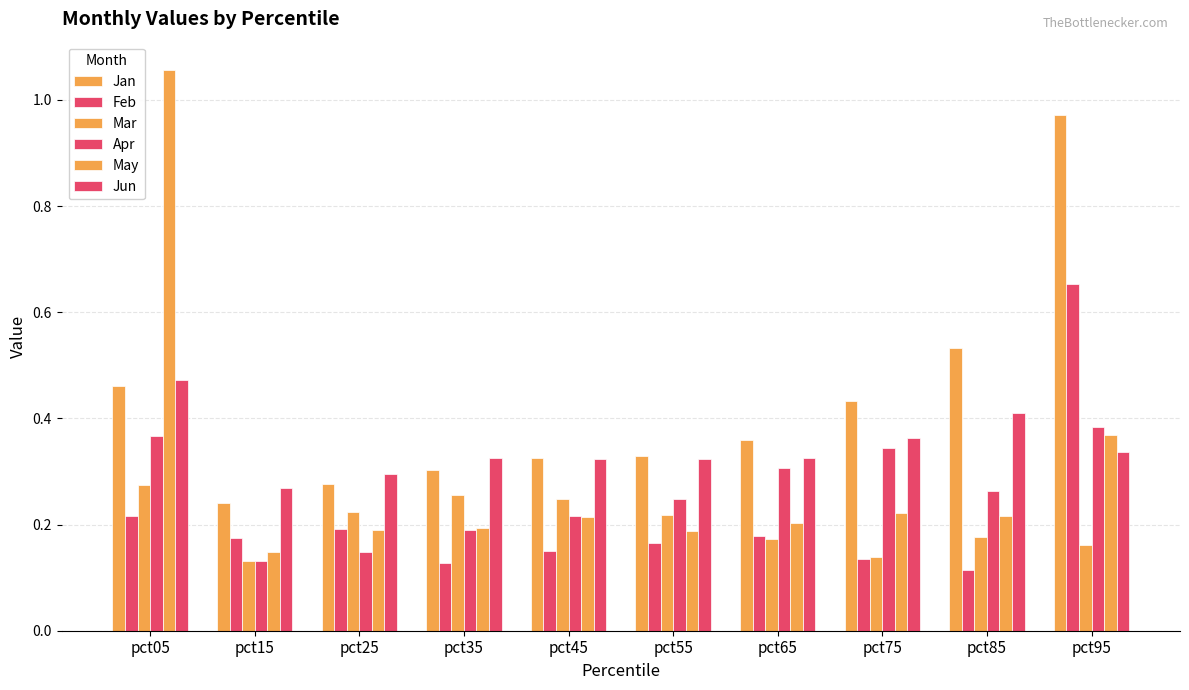

How many data points does each series have?

10